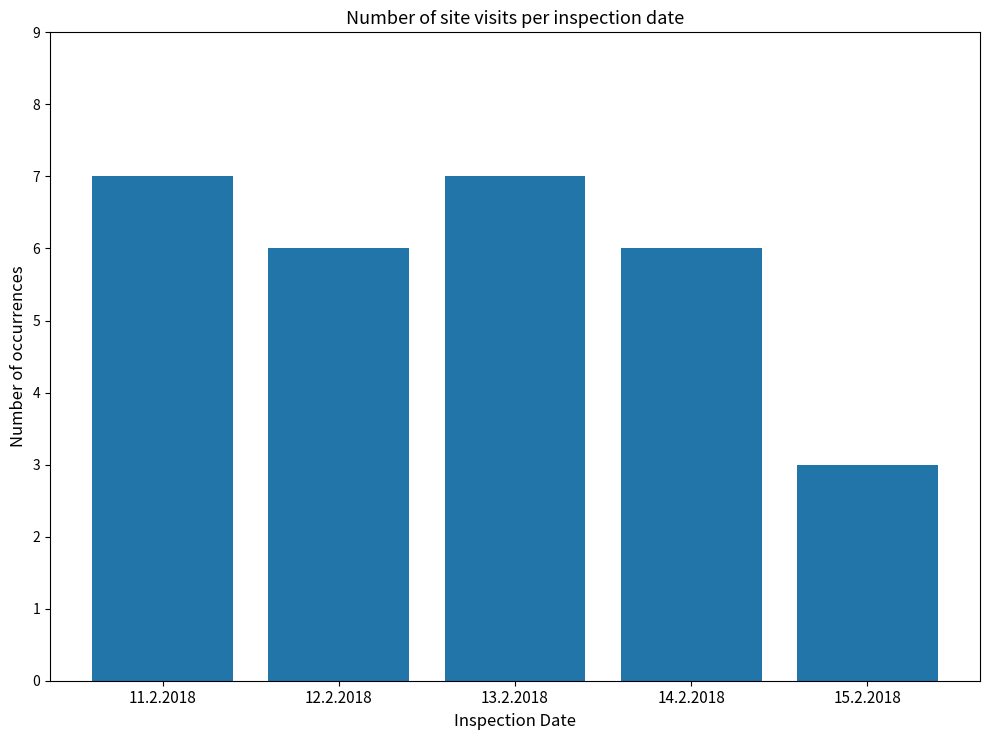

What is the smallest value displayed?

3